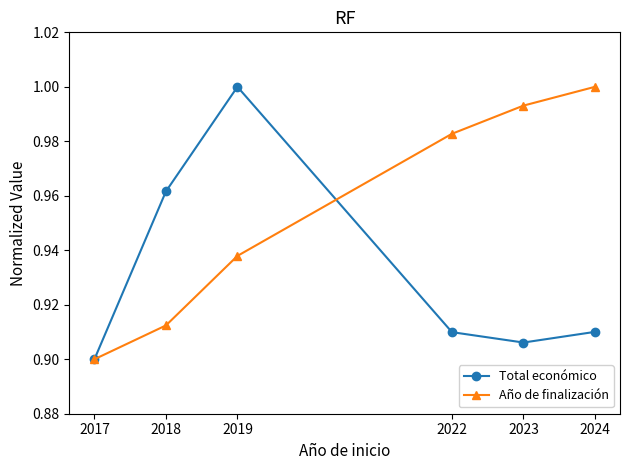

What is the sum of the Año de finalización values at 2024 and 2018?

1.9